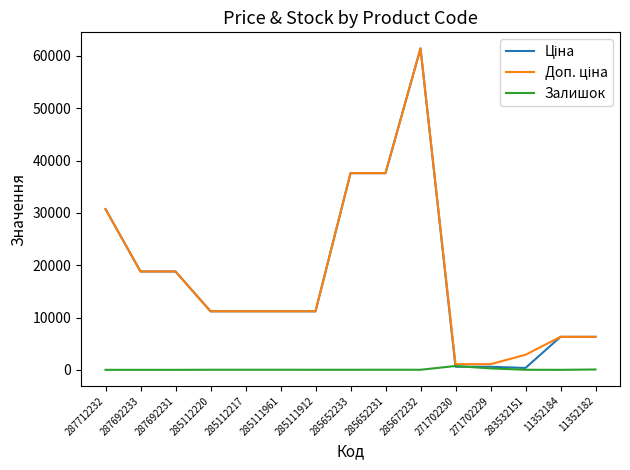

At which category is the sum across all series the highest?

285672232